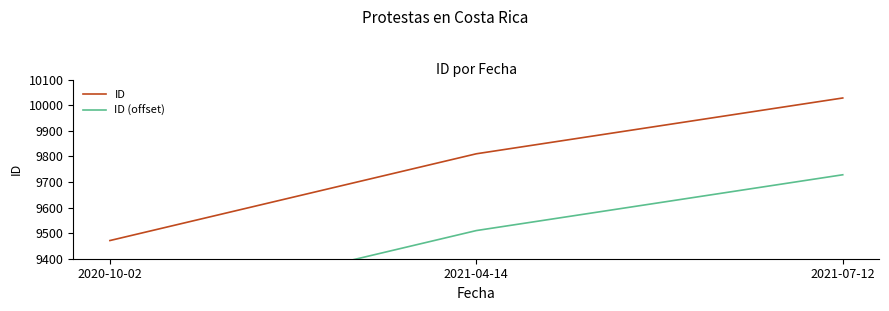

How many ID values are between 9471 and 10028?

3